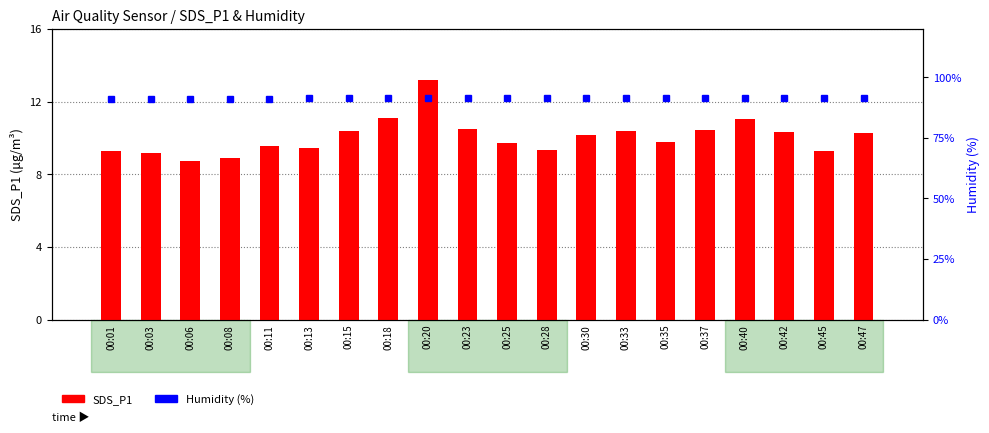

What is the difference between the SDS_P1 values at 00:33 and 00:13?

0.9